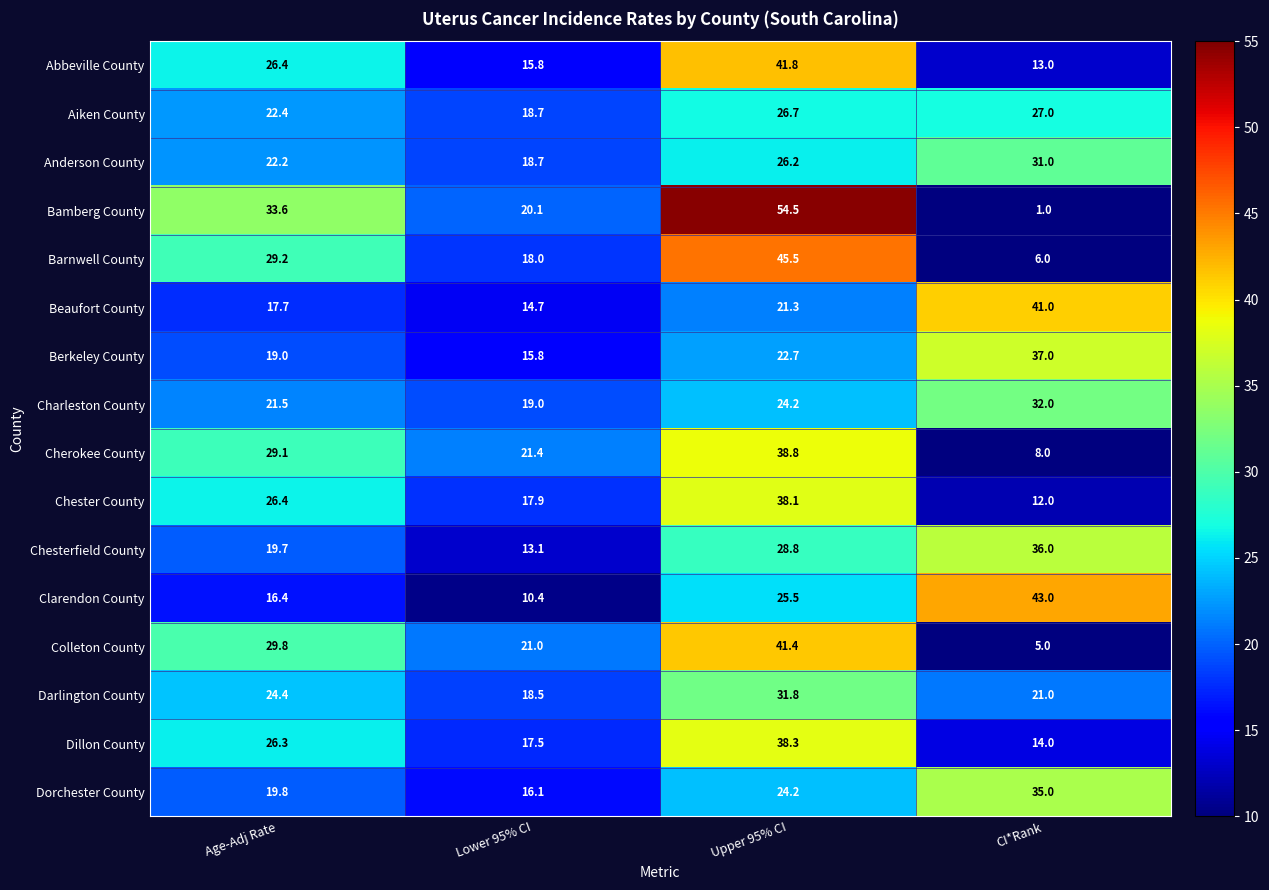

What is the spread (max minus min) of values at CI*Rank?

42.0